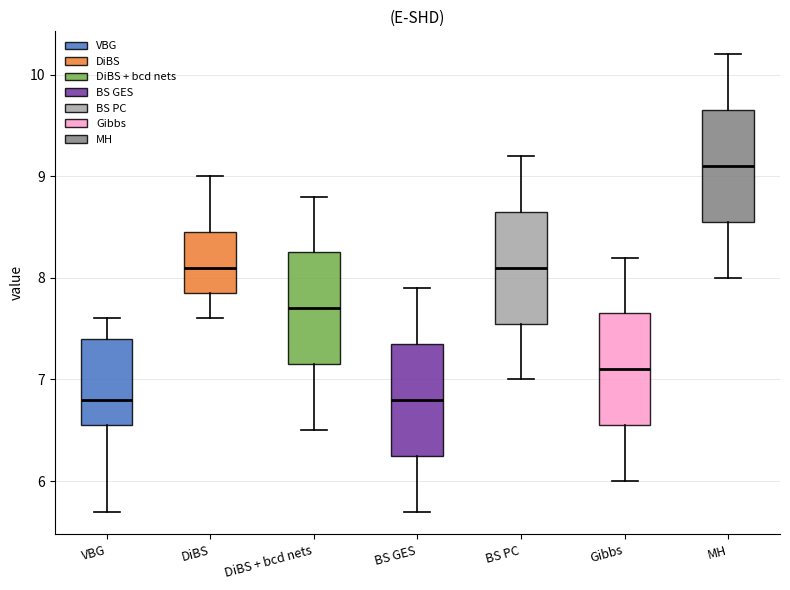

Reading left to right, read every box against the y-axis: the position of its median line, the range the box covers, and the ends of its whiskers. The values are not printed on the chart, so give them approximately, as read against the axis.

VBG: median 6.8, box 6.6 to 7.4, whiskers 5.7 to 7.6
DiBS: median 8.1, box 7.9 to 8.5, whiskers 7.6 to 9.0
DiBS + bcd nets: median 7.7, box 7.2 to 8.3, whiskers 6.5 to 8.8
BS GES: median 6.8, box 6.3 to 7.4, whiskers 5.7 to 7.9
BS PC: median 8.1, box 7.6 to 8.7, whiskers 7.0 to 9.2
Gibbs: median 7.1, box 6.6 to 7.7, whiskers 6.0 to 8.2
MH: median 9.1, box 8.6 to 9.7, whiskers 8.0 to 10.2